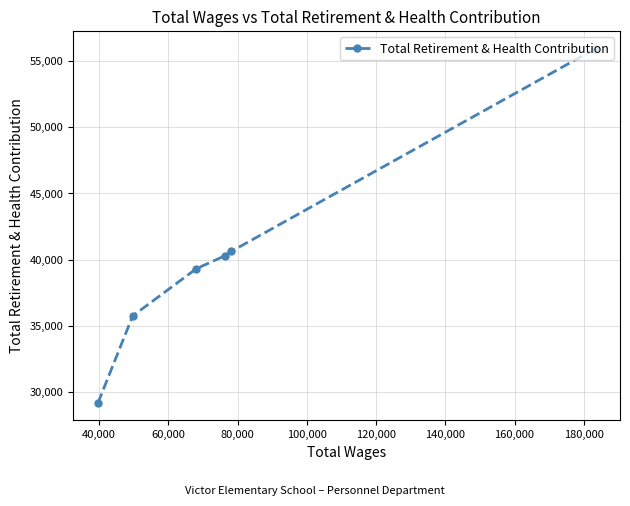

What is the sum of all values?

241068